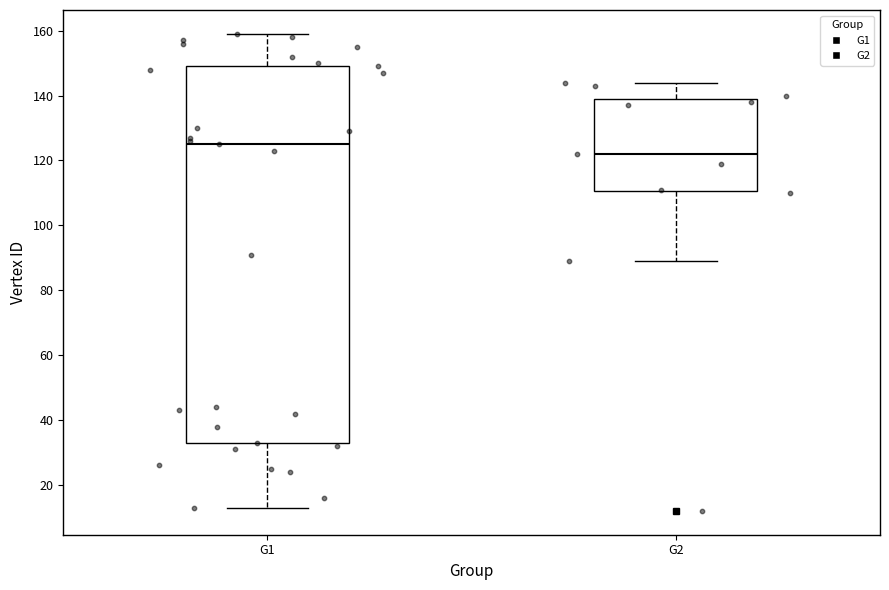

Comparing the boxes themselves (not the whiskers), which one is the tallest?

G1